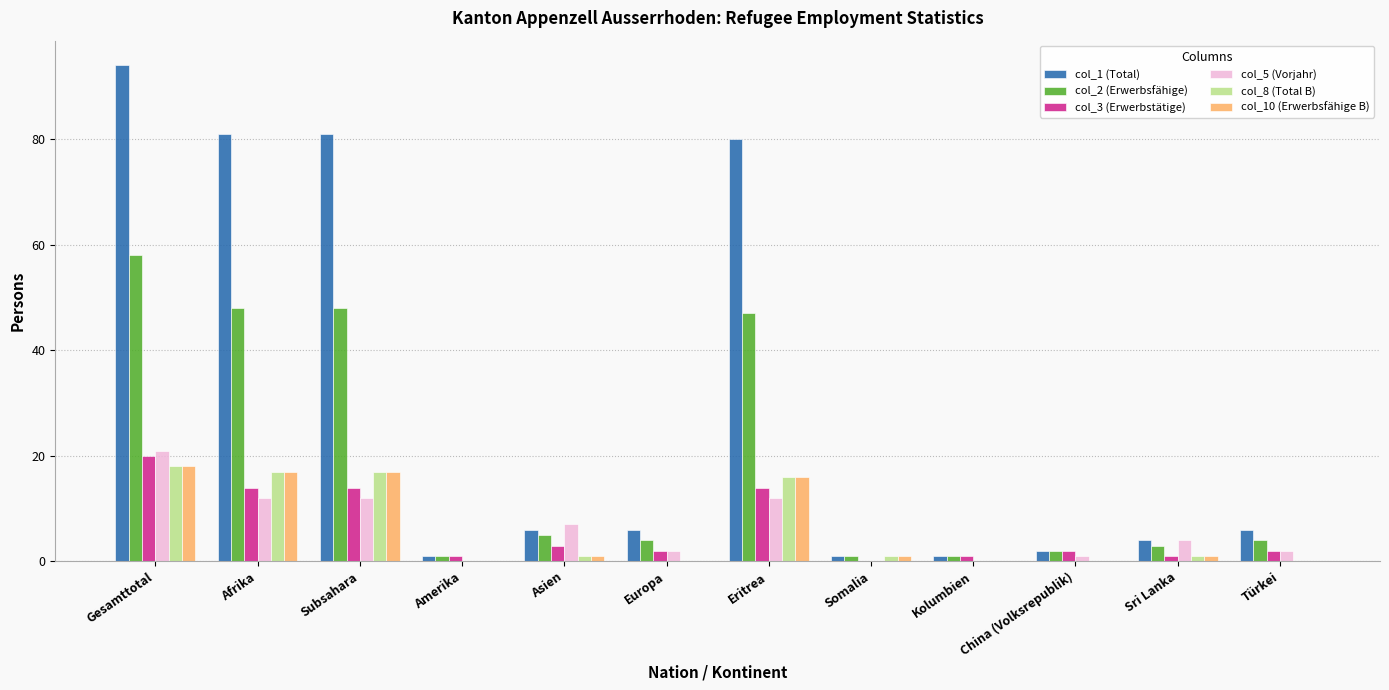

Which series changed the most between Asien and Eritrea?

col_1 (Total)